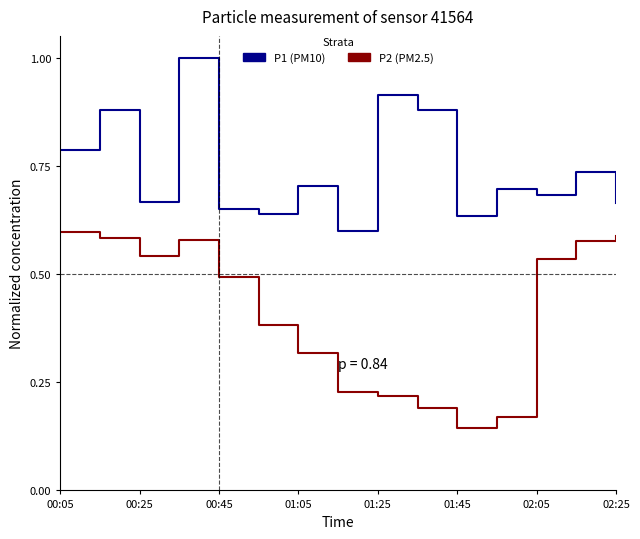

Which series has the largest range (max minus min)?

P2 (PM2.5)